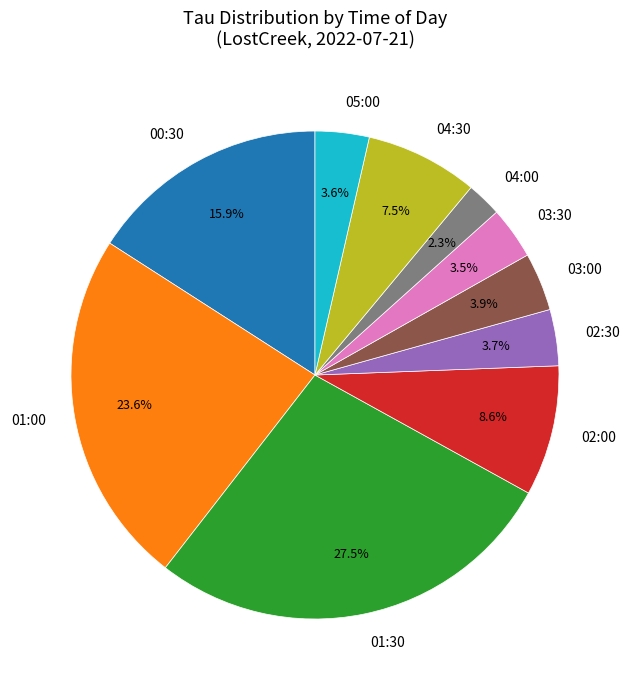

How many slices are in this pie chart?

10